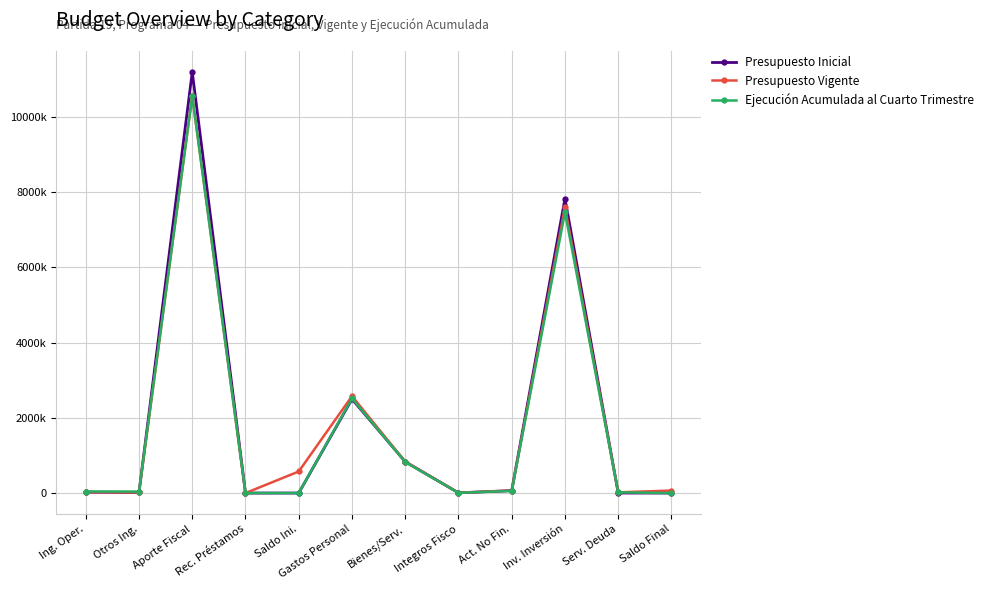

At which category is the sum across all series the highest?

Aporte Fiscal